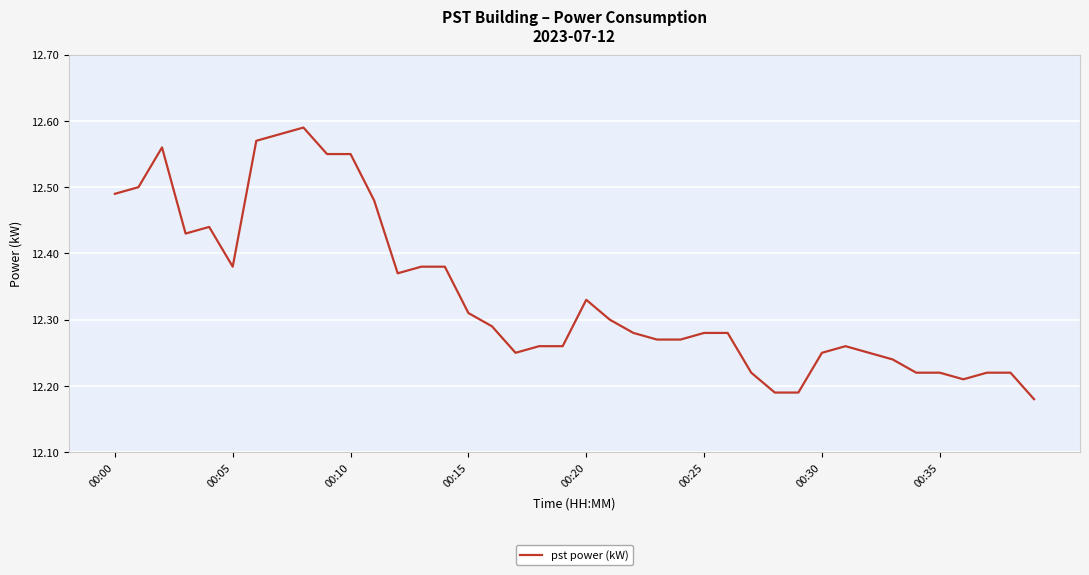

Is this an area chart (filled region under the line)?

No